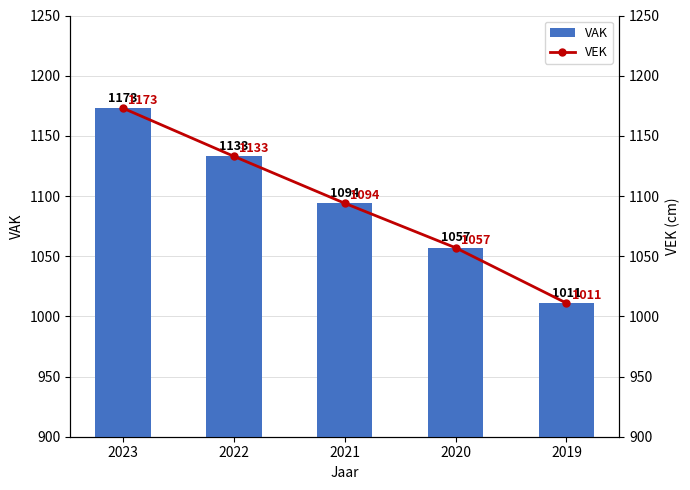

What is the value of the VEK bar at the 5th from the left?

1011